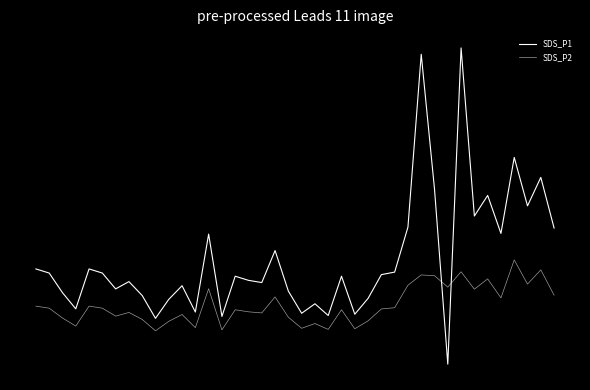

Is this an area chart (filled region under the line)?

No